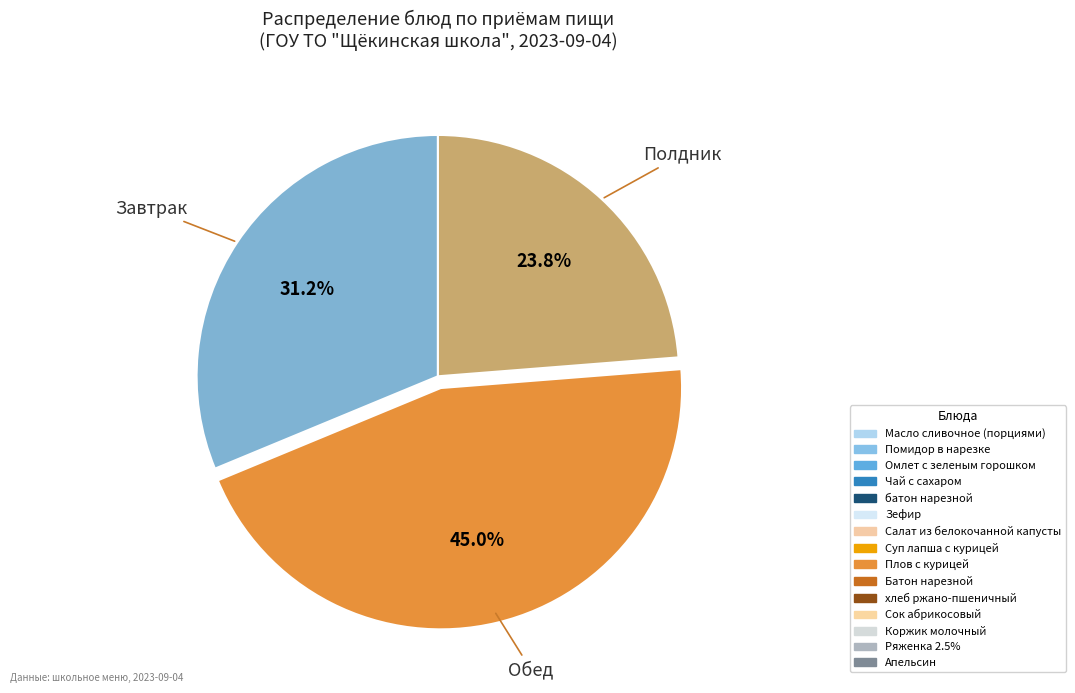

How many slices are in this pie chart?

3